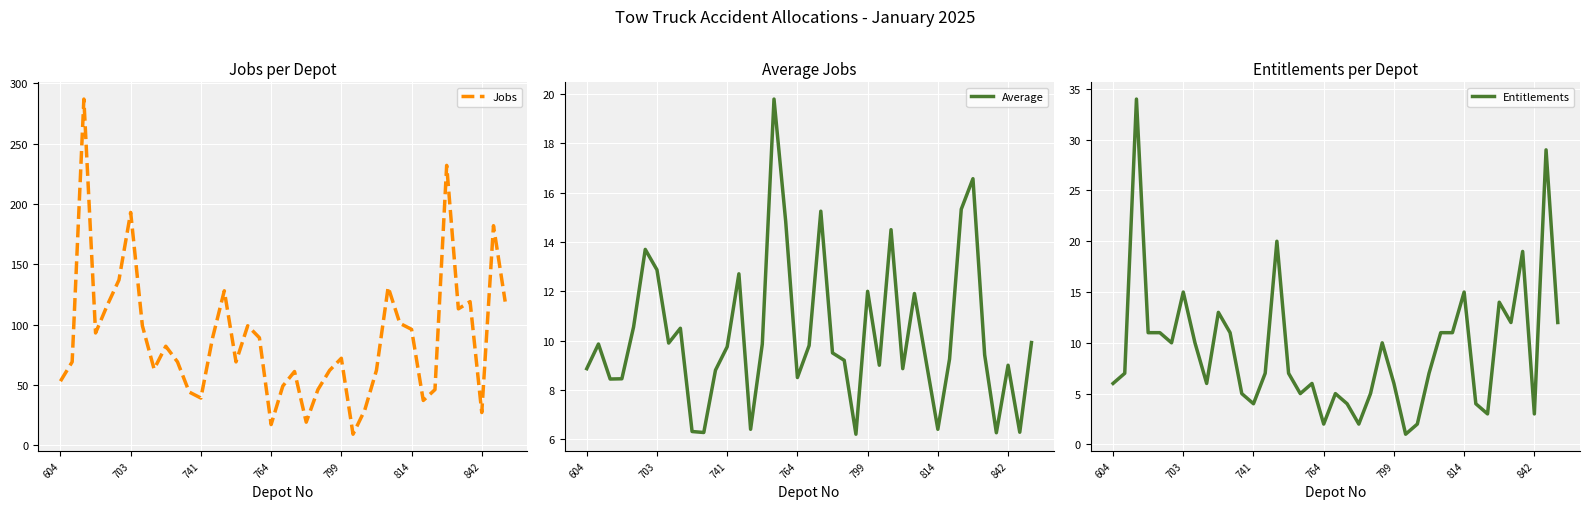

What is the minimum value for Average?

6.2